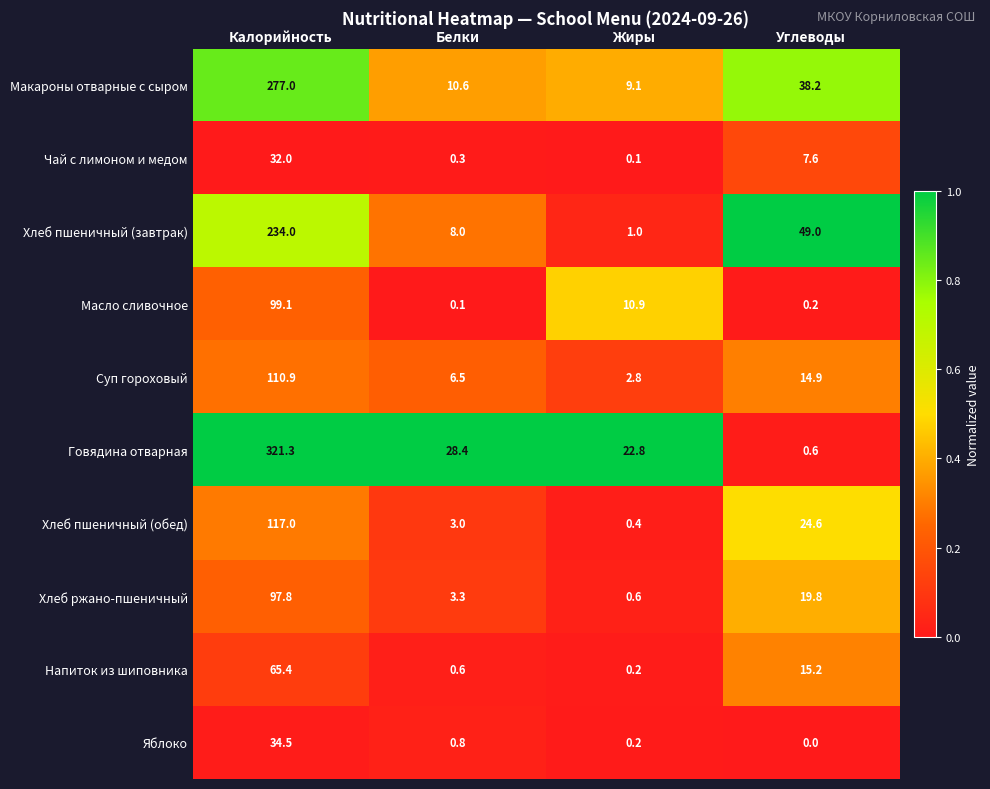

What is the approximate value of Макароны отварные с сыром at Калорийность?

277.0